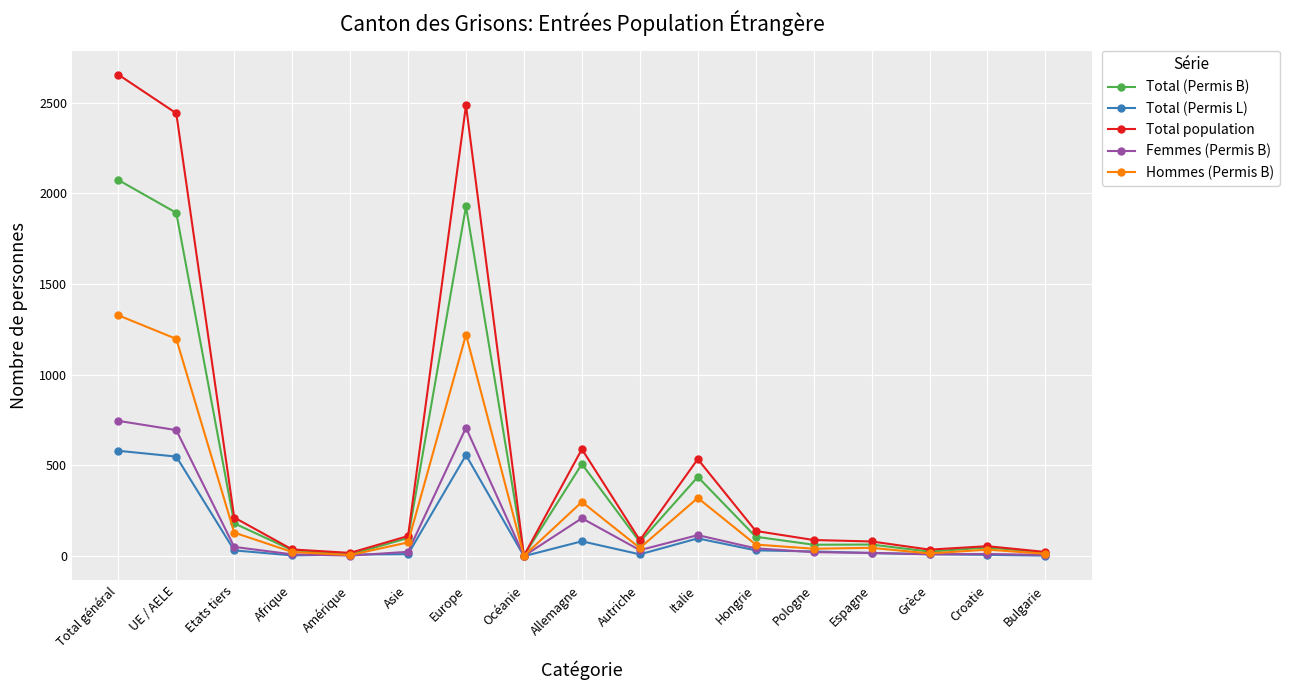

Rank the series by their maximum value, from lowest to highest.

Total (Permis L), Femmes (Permis B), Hommes (Permis B), Total (Permis B), Total population